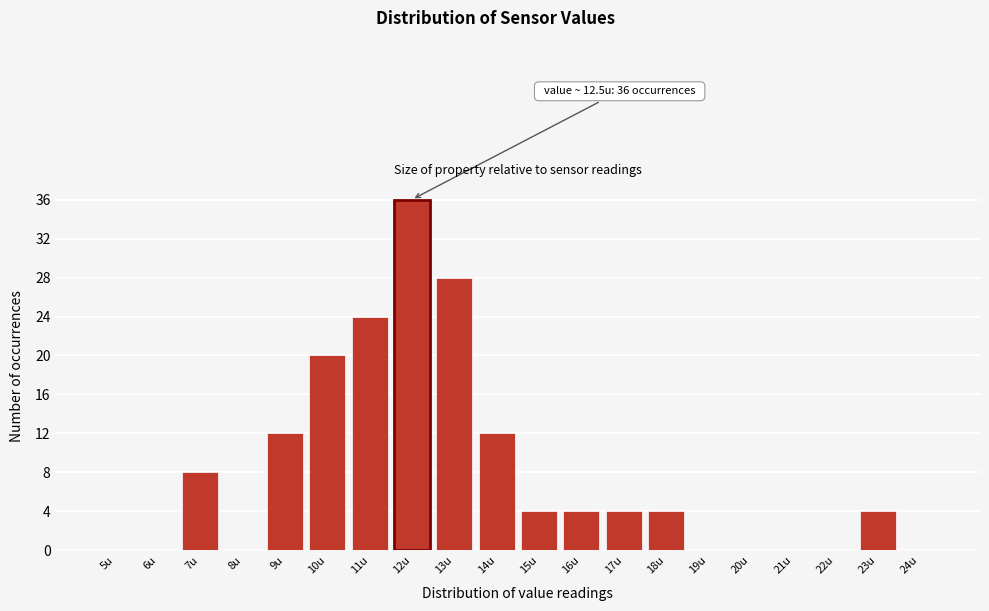

Reading left to right, what are all the values shown in this chart?

5u=0	6u=0	7u=8	8u=0	9u=12	10u=20	11u=24	12u=36	13u=28	14u=12	15u=4	16u=4	17u=4	18u=4	19u=0	20u=0	21u=0	22u=0	23u=4	24u=0